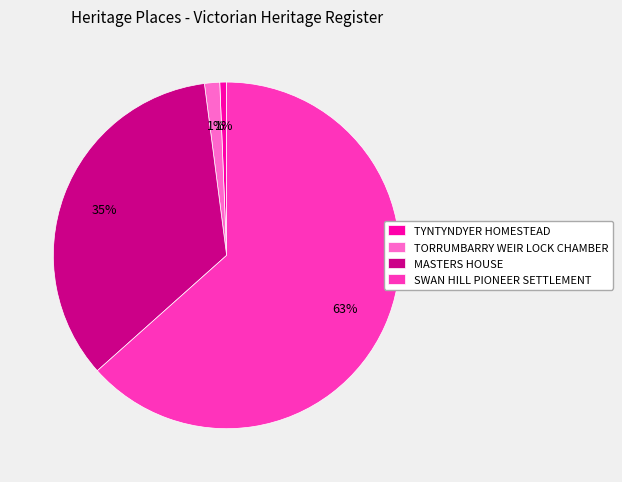

How many slices are in this pie chart?

4